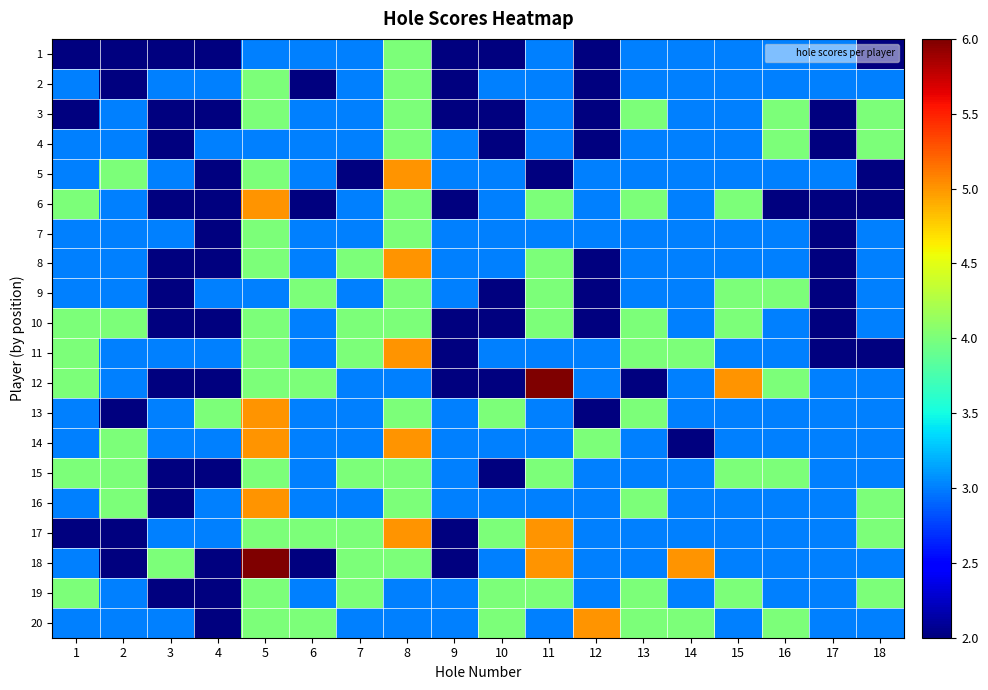

Which series has the widest spread of values?

12